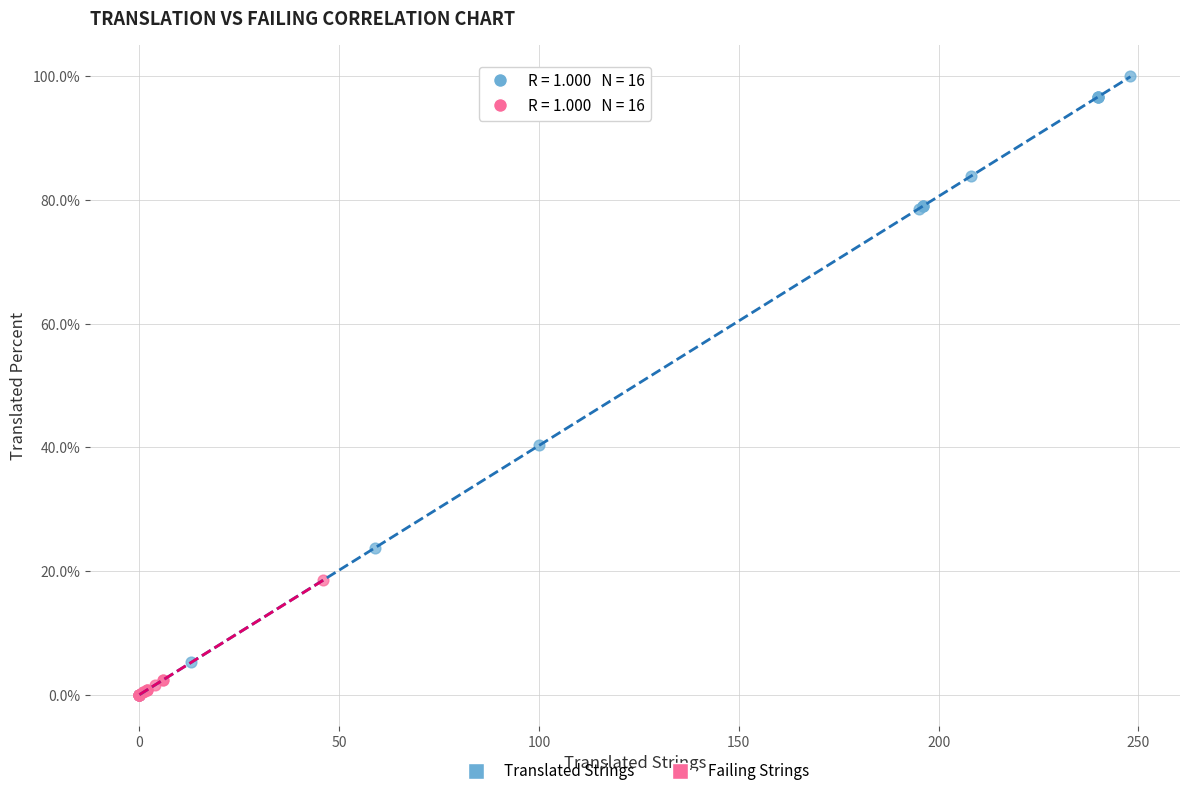

Which series has the widest spread of Y values?

Translated Strings